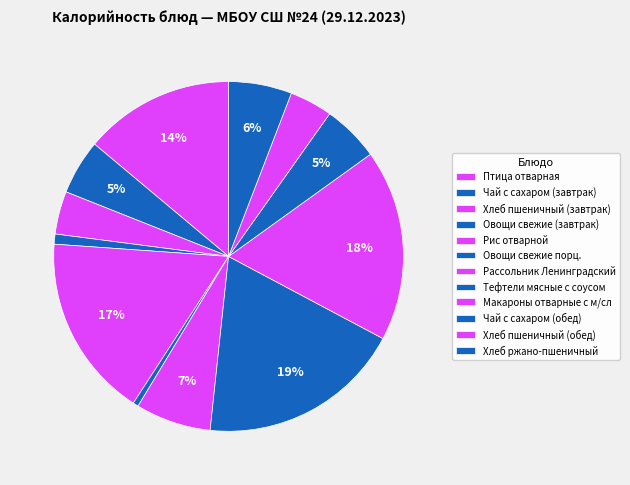

Is there a majority slice in this chart?

No